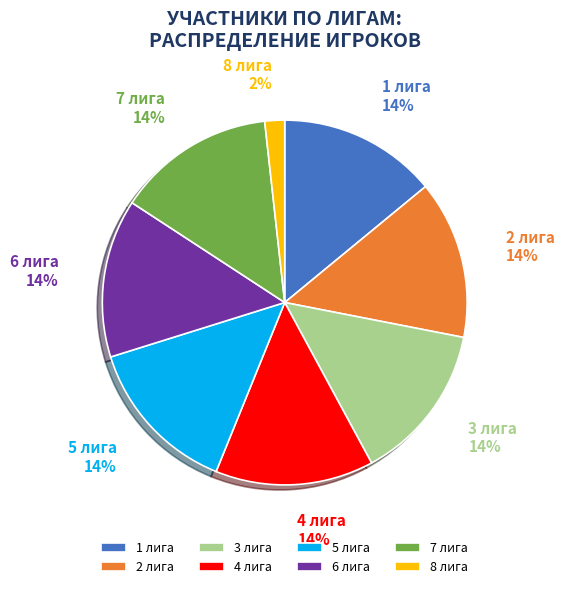

Is there any slice that represents more than half of the pie?

No